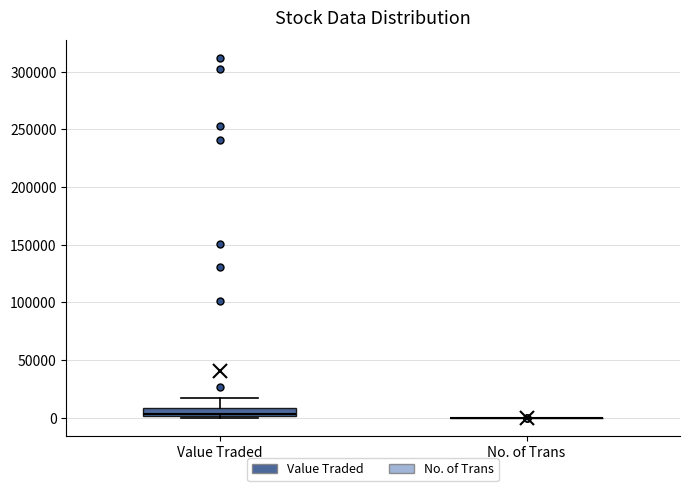

Reading left to right, transcribe this box plot: for each box, give where its median line is, the range the box spans, and where its two whiskers end, as read against the y-axis. The values are not printed on the chart, so give them approximately, as read against the axis.

Value Traded: median 5000, box 0 to 10000, whiskers 0 to 20000
No. of Trans: box collapsed to a line at 0, whiskers 0 to 0